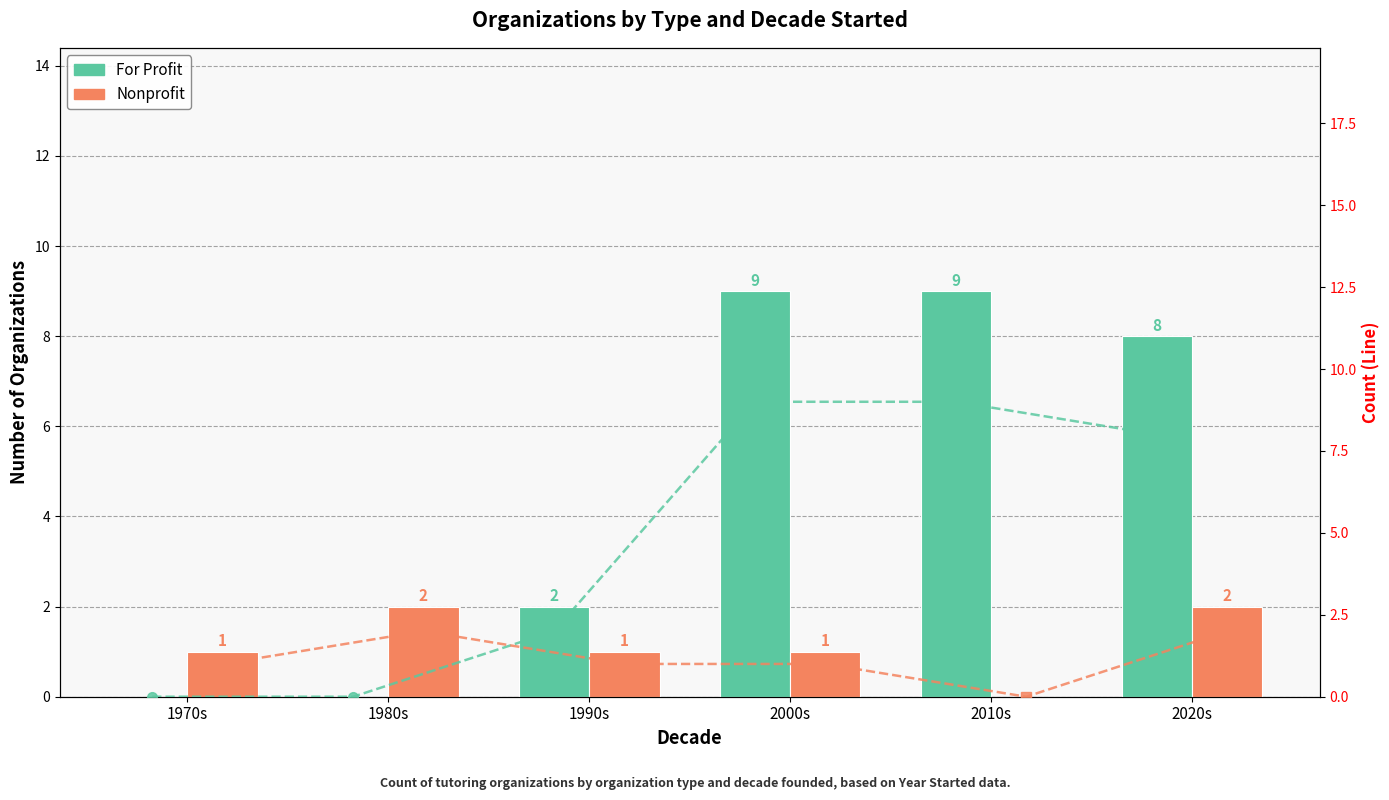

What is the total value across all series at 1980s?

4